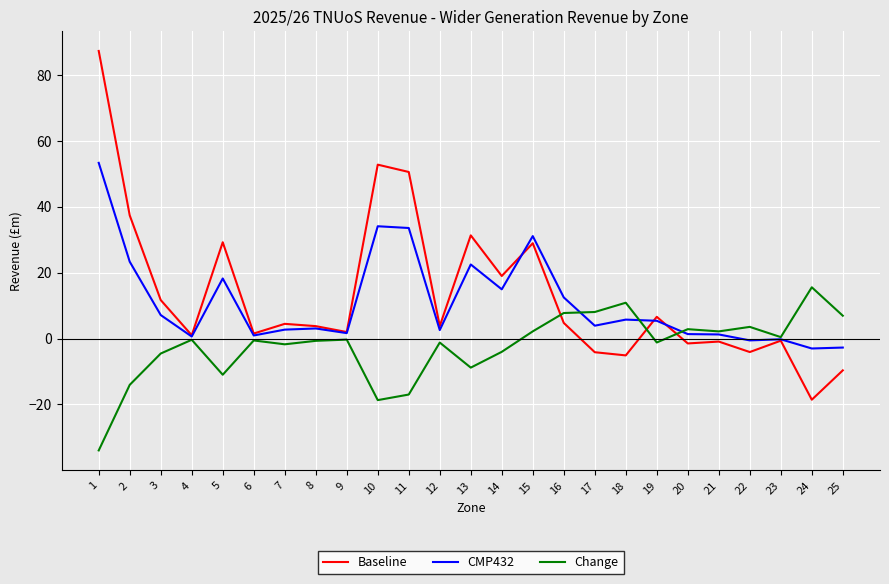

Does the chart display data point markers on the line(s)?

No